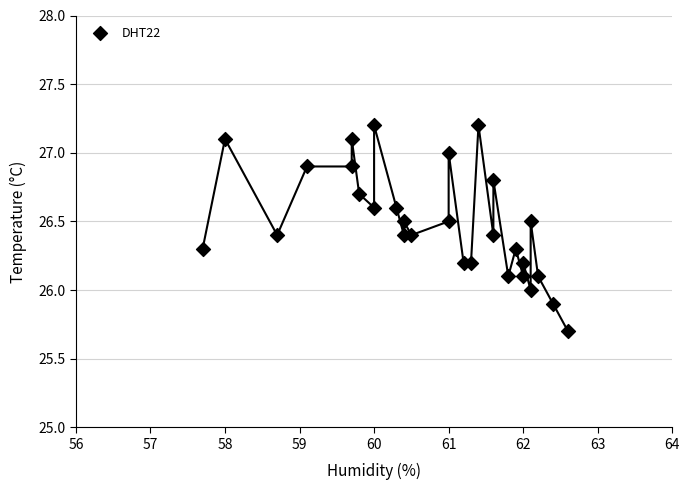

What is the range of Y values (max minus min)?

1.5